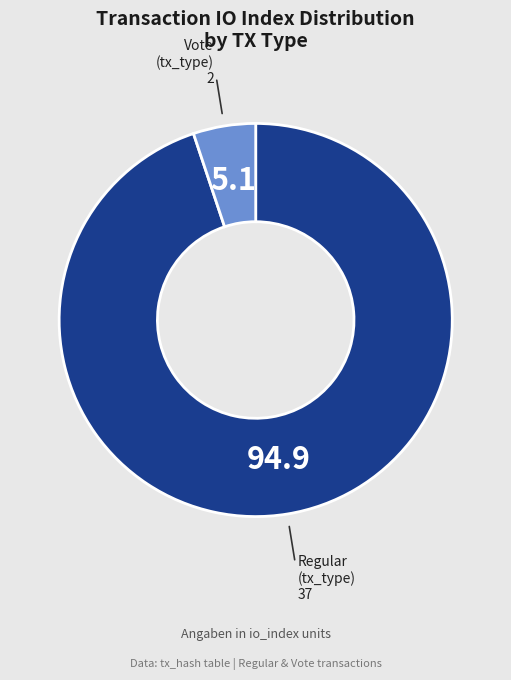

Does any single category account for the majority?

Yes